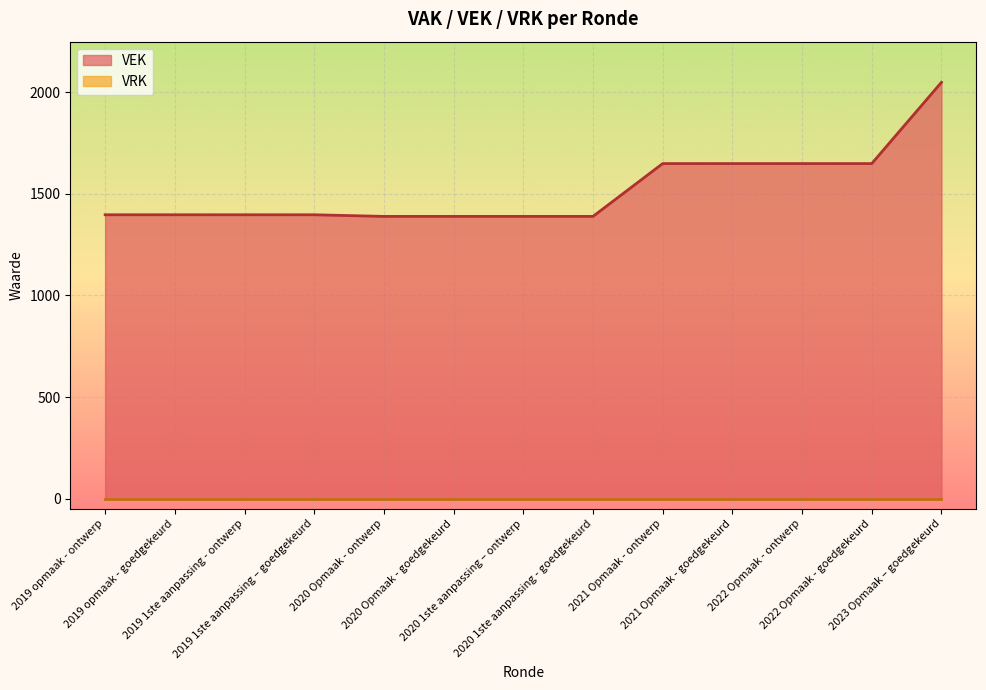

Is it true that the value at 2019 opmaak - ontwerp is 1954?

False